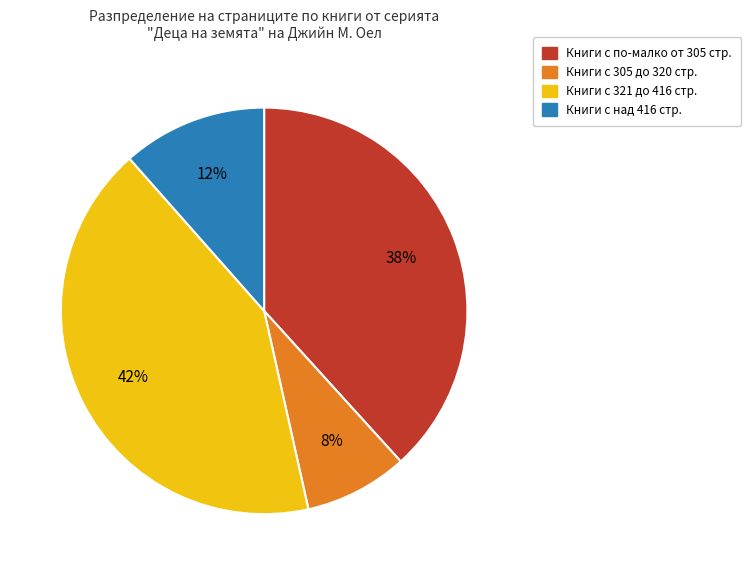

How many slices are in this pie chart?

4